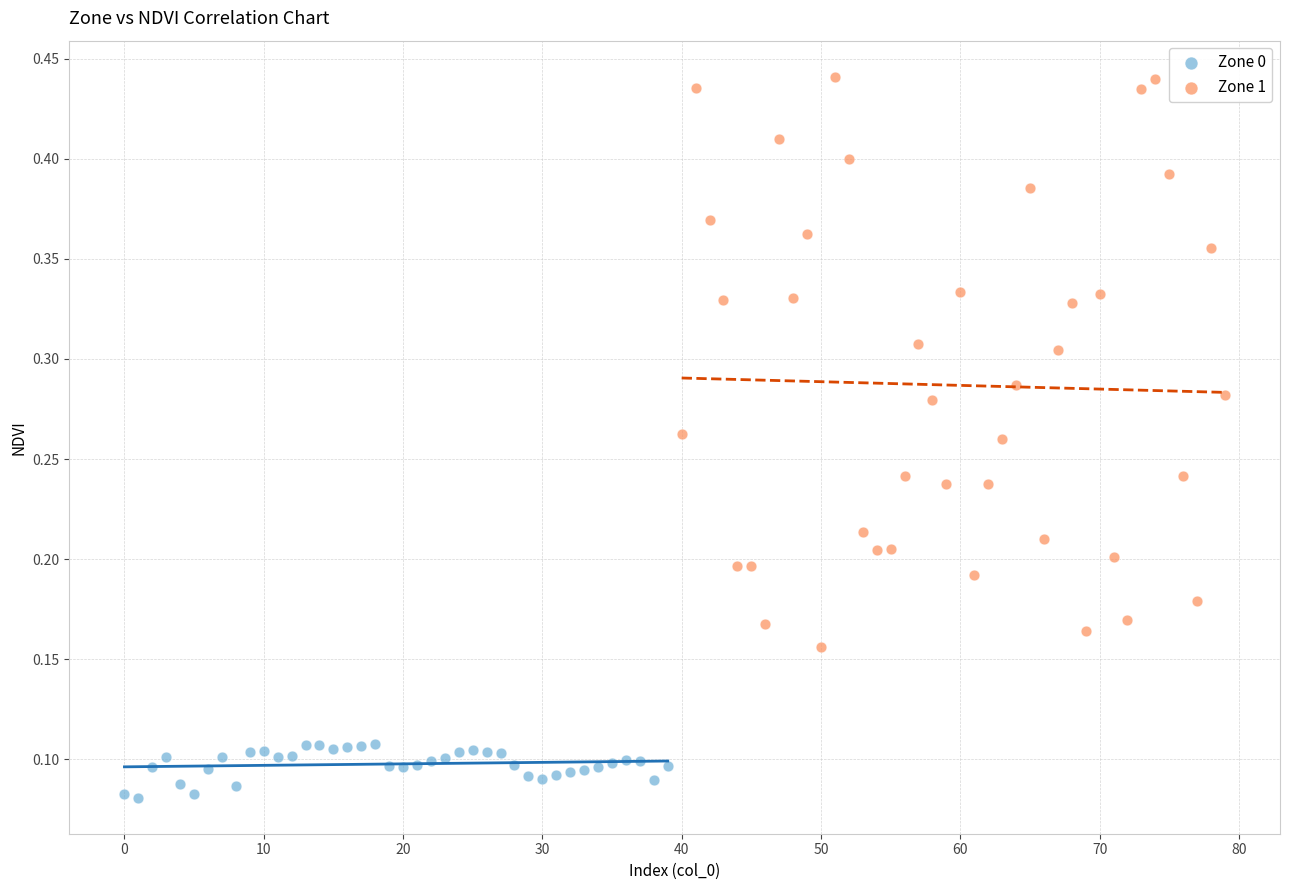

Which series contains the lowest Y value?

Zone 0